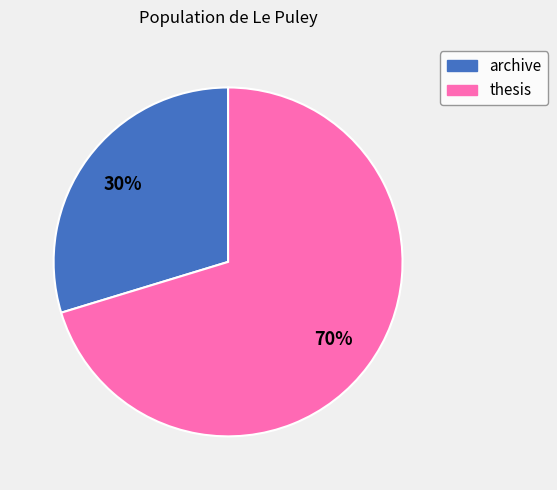

Rank the categories by value from lowest to highest.

archive, thesis